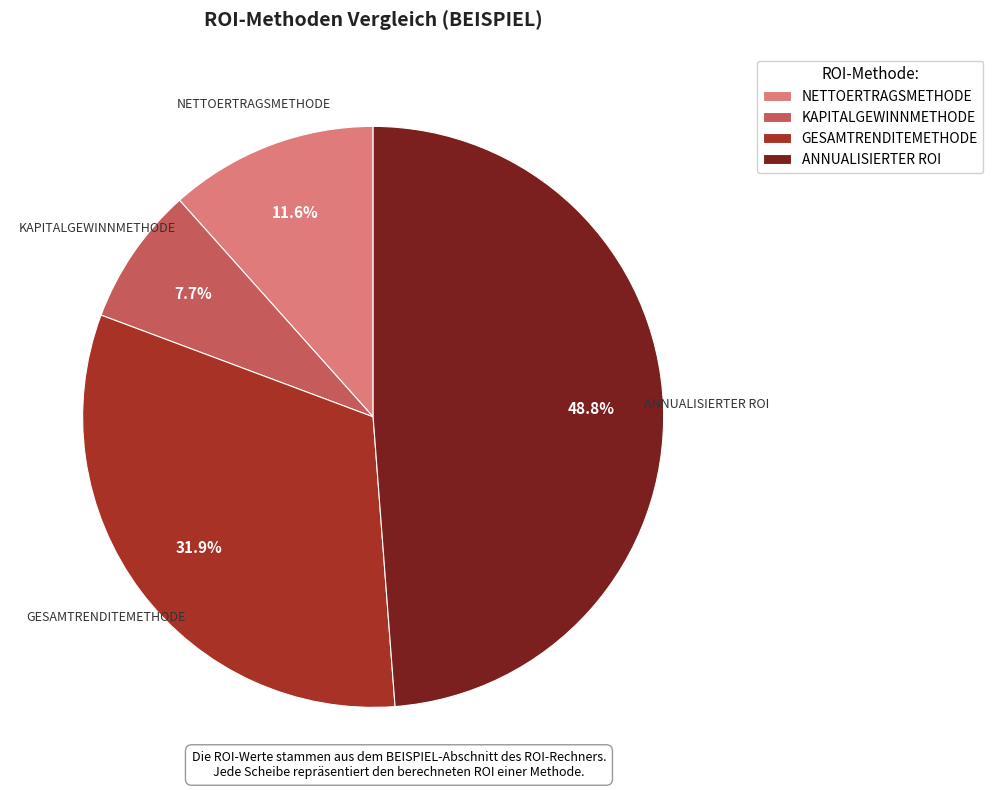

Does GESAMTRENDITEMETHODE account for over 50% of the chart?

No